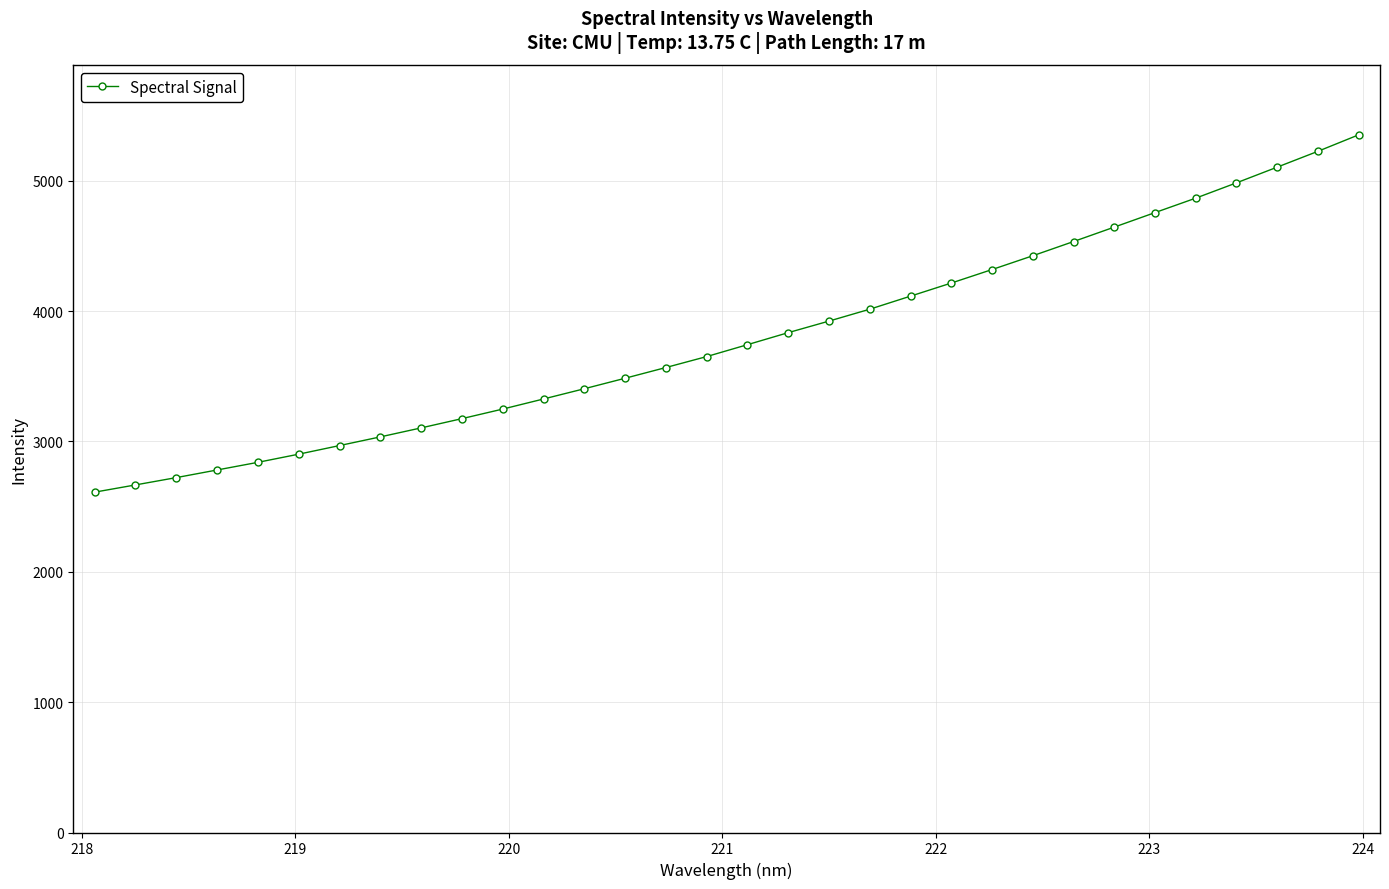

Reading left to right, transcribe all the data shown in this chart.

2611.1	2666.6	2722.8	2781.3	2840.0	2902.6	2968.6	3035.3	3104.2	3175.2	3248.6	3326.1	3404.5	3485.2	3567.4	3651.4	3742.7	3834.9	3923.5	4014.8	4115.0	4215.5	4319.0	4424.8	4533.9	4644.6	4756.0	4866.9	4984.3	5104.7	5226.2	5352.6